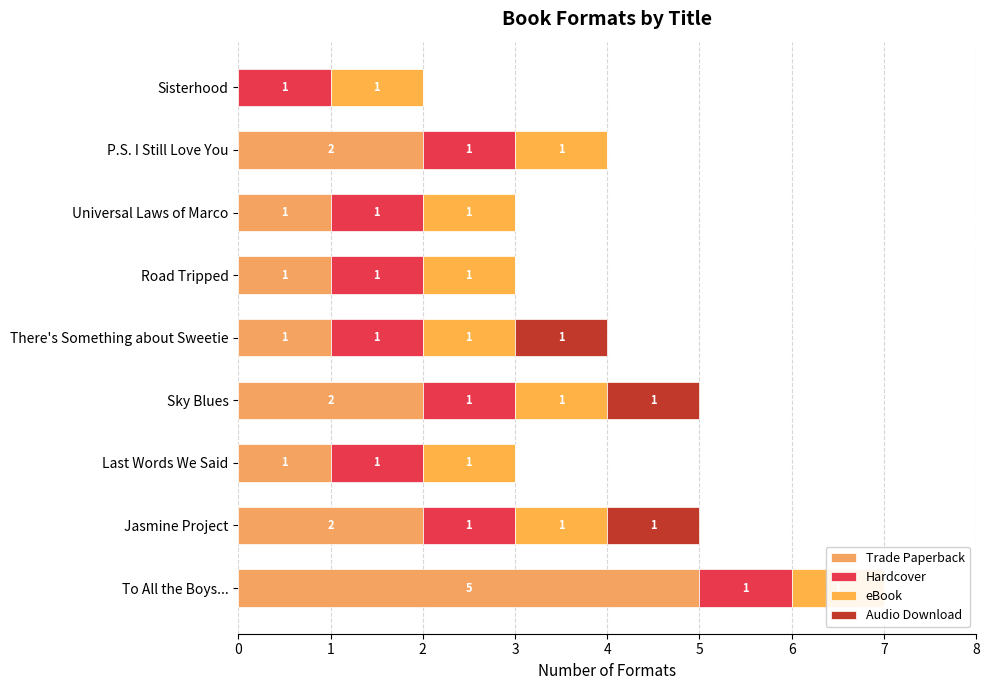

Reading left to right, transcribe all the data shown in this chart.

Trade Paperback: 5.0	2.0	1.0	2.0	1.0	1.0	1.0	2.0	0.0
Hardcover: 0.6	0.6	0.6	0.6	0.6	0.6	0.6	0.6	0.6
eBook: 0.6	0.6	0.6	0.6	0.6	0.6	0.6	0.6	0.6
Audio Download: 0.0	1.0	0.0	1.0	1.0	0.0	0.0	0.0	0.0